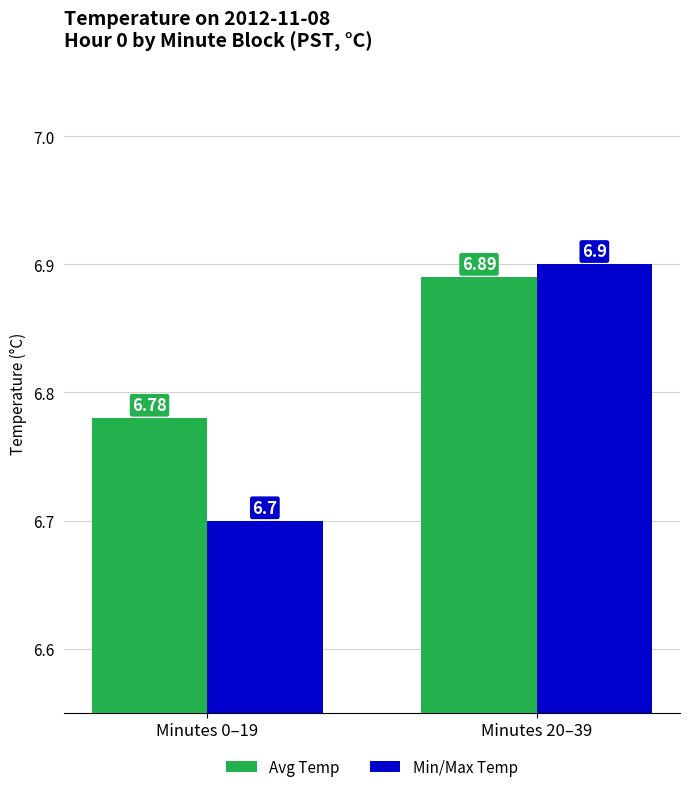

Which series has the largest range (max minus min)?

Min/Max Temp